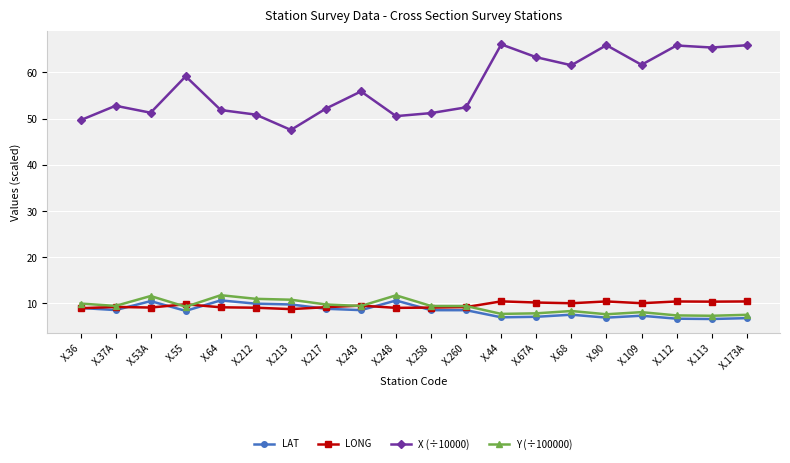

What is the sum of the X (÷10000) values at X.248 and X.36?

100.2